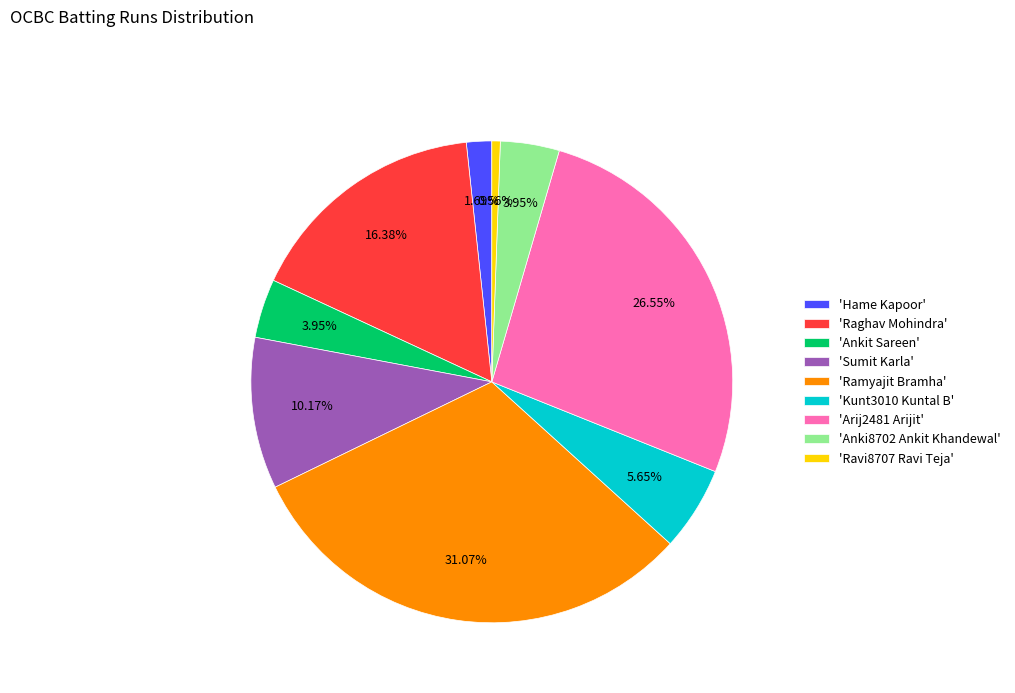

Which category has the biggest portion of the pie?

'Ramyajit Bramha'